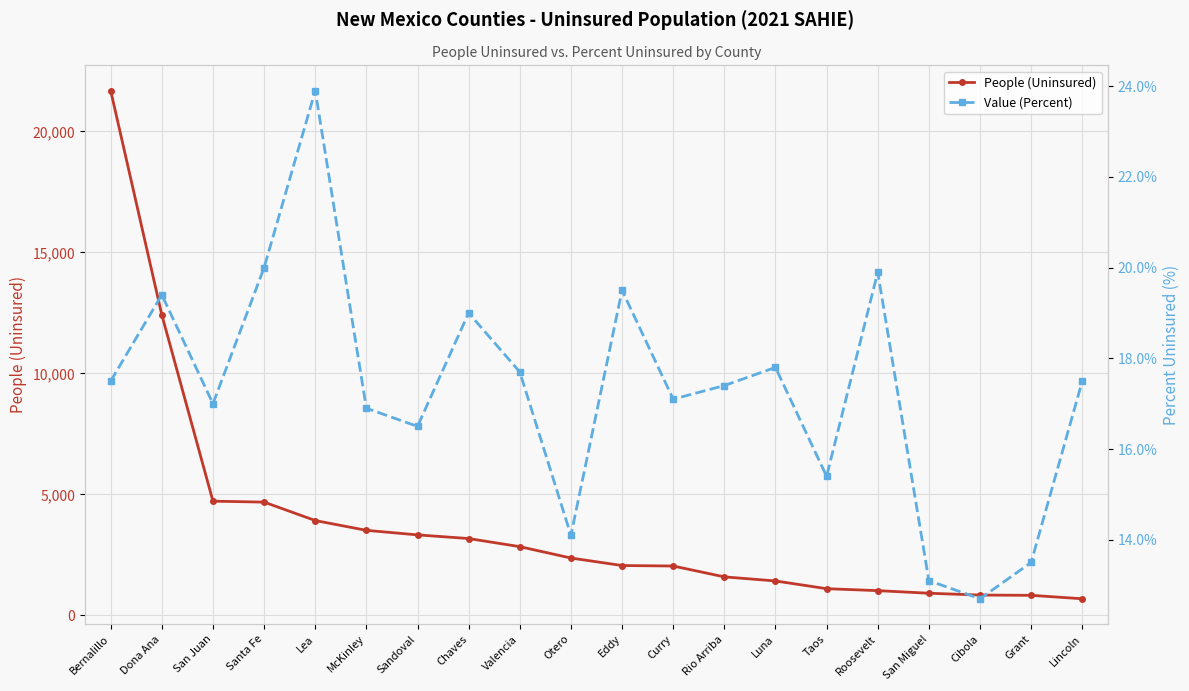

What is the difference between the Value (Percent) values at Valencia and Lea?

6.2